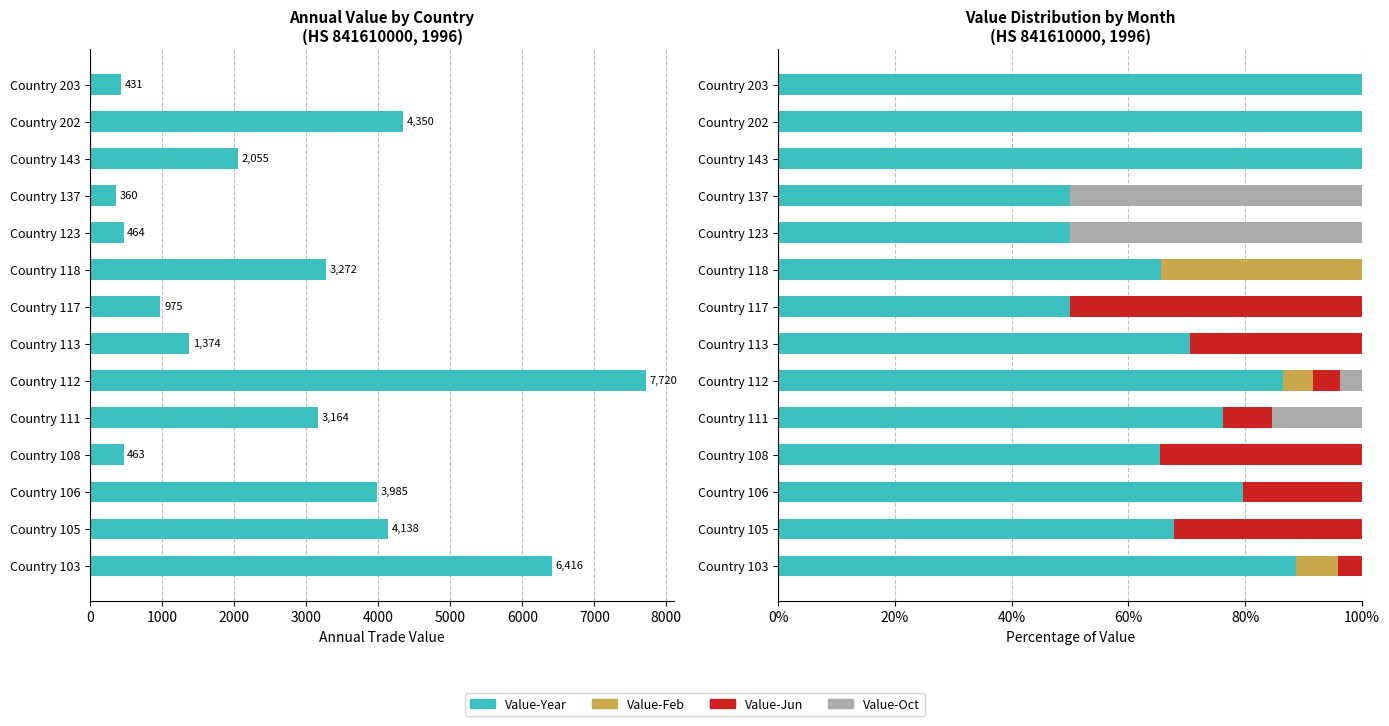

Which series has the largest range (max minus min)?

Value-Year